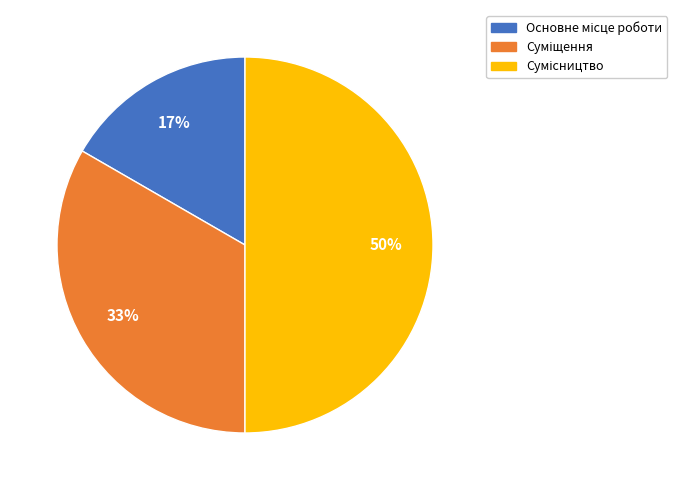

To the nearest percent, what is the average slice percentage?

33%